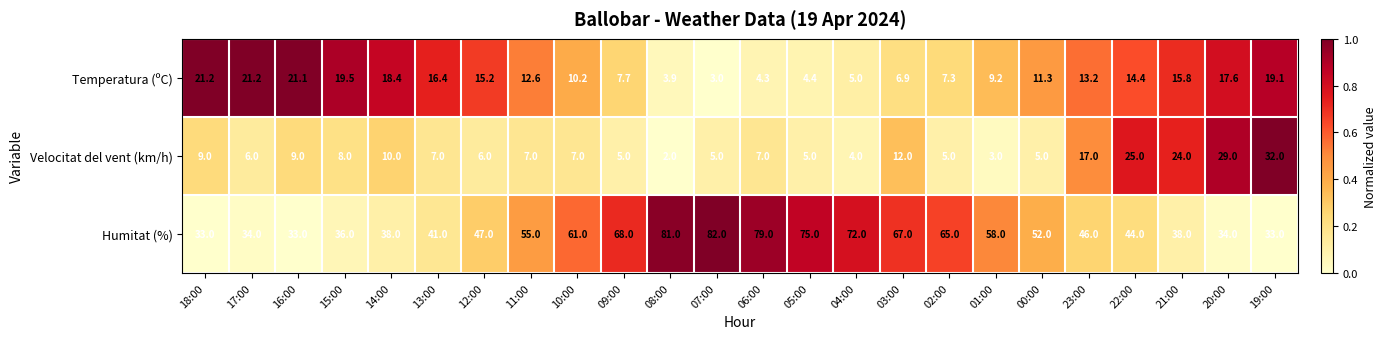

Rank the series by their maximum value, from highest to lowest.

Humitat (%), Velocitat del vent (km/h), Temperatura (ºC)